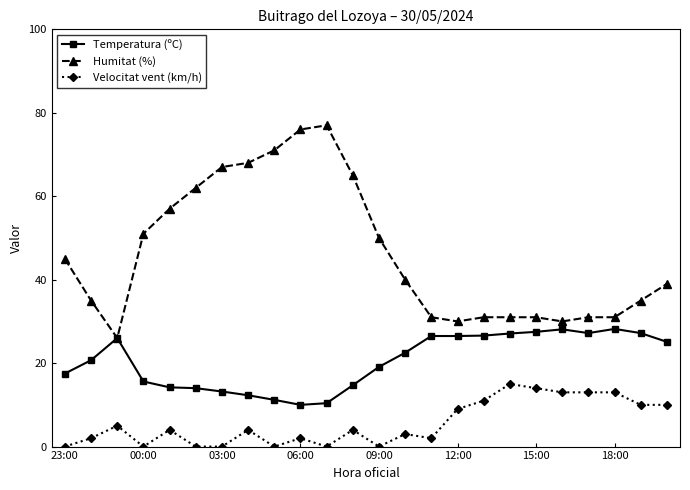

What is the maximum value shown in the chart?

77.0